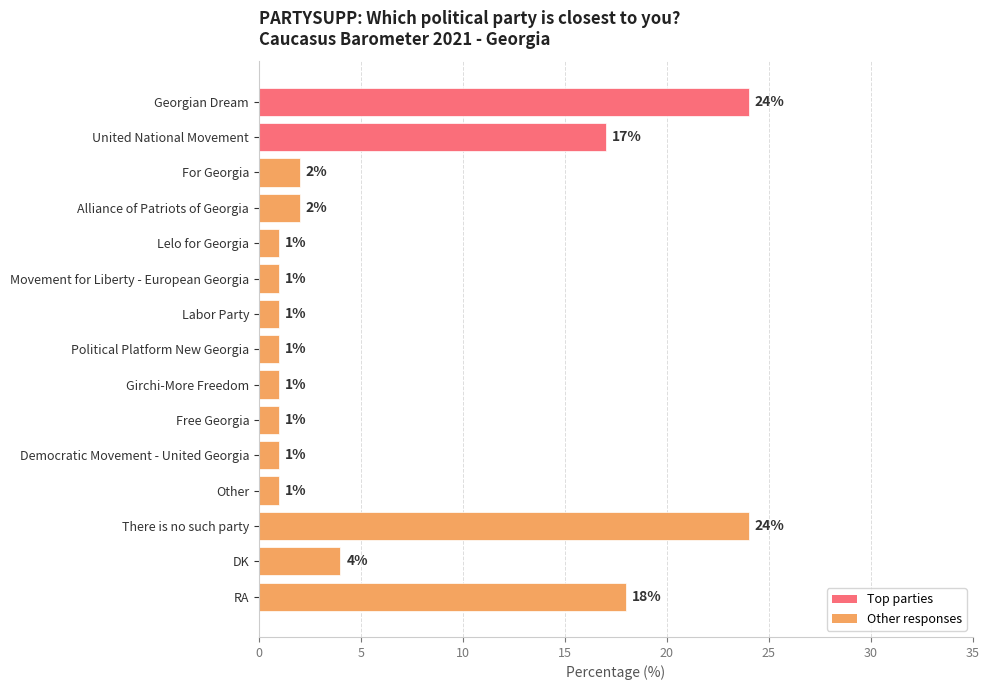

True or false: the data shows 18 at RA.

True